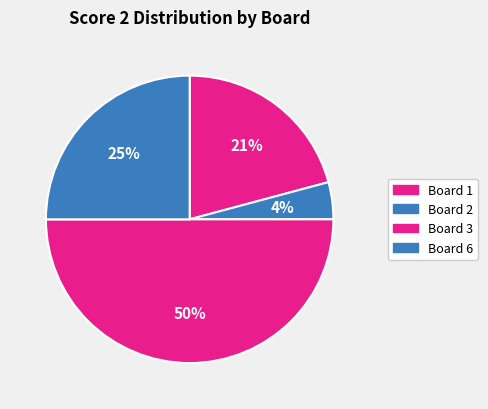

Count the number of slices in the pie.

4